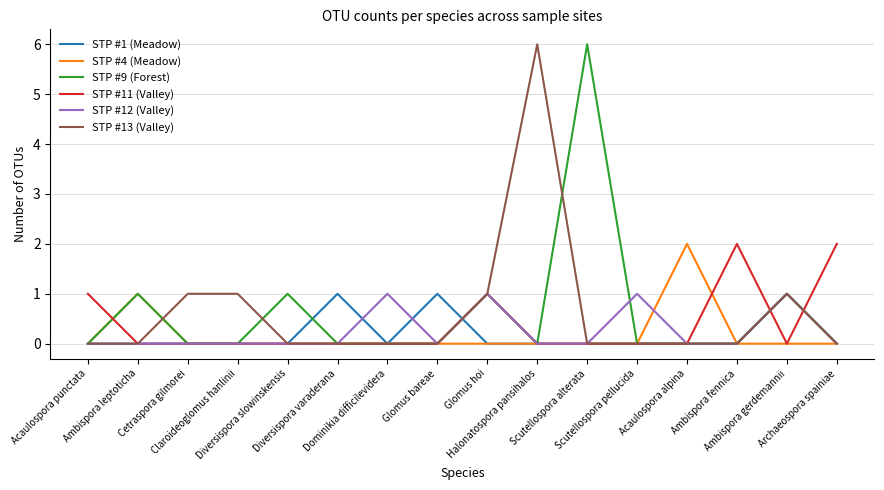

The value of STP #11 (Valley) at Scutellospora pellucida is 1. True or false?

False